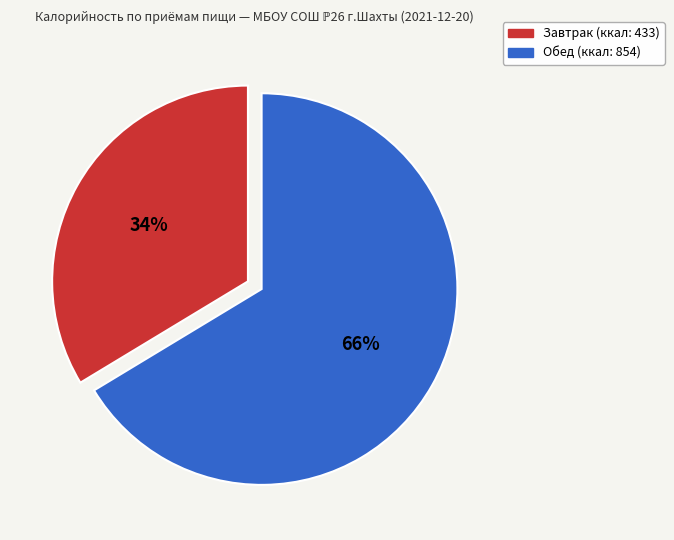

Is the sum of Обед and Завтрак greater than half?

Yes